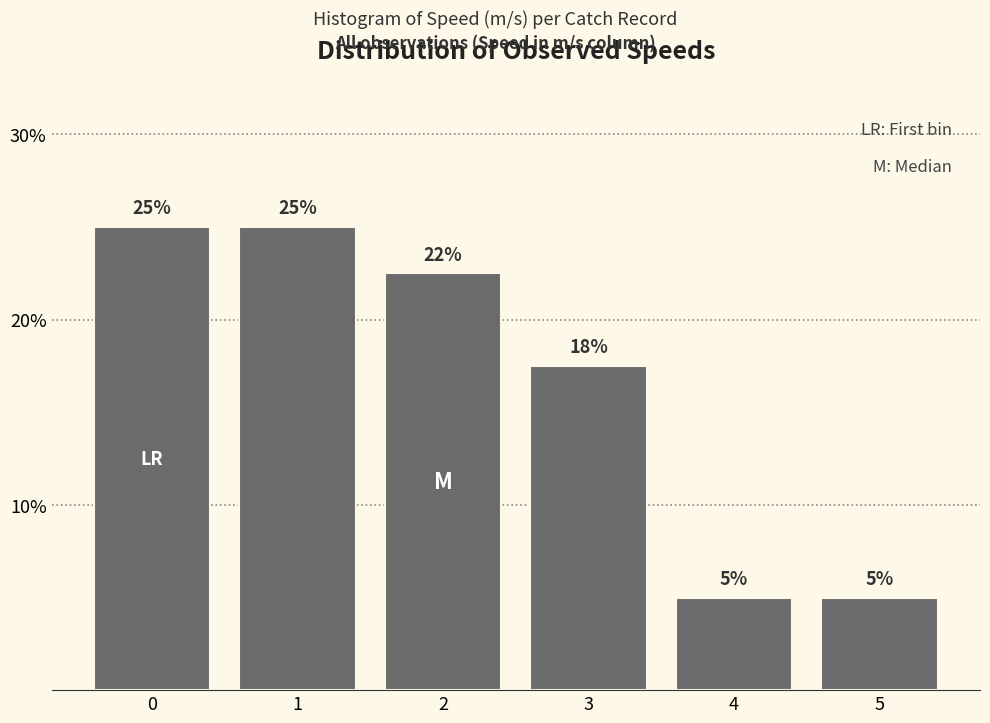

Where is the data nearest to the value 15?

3